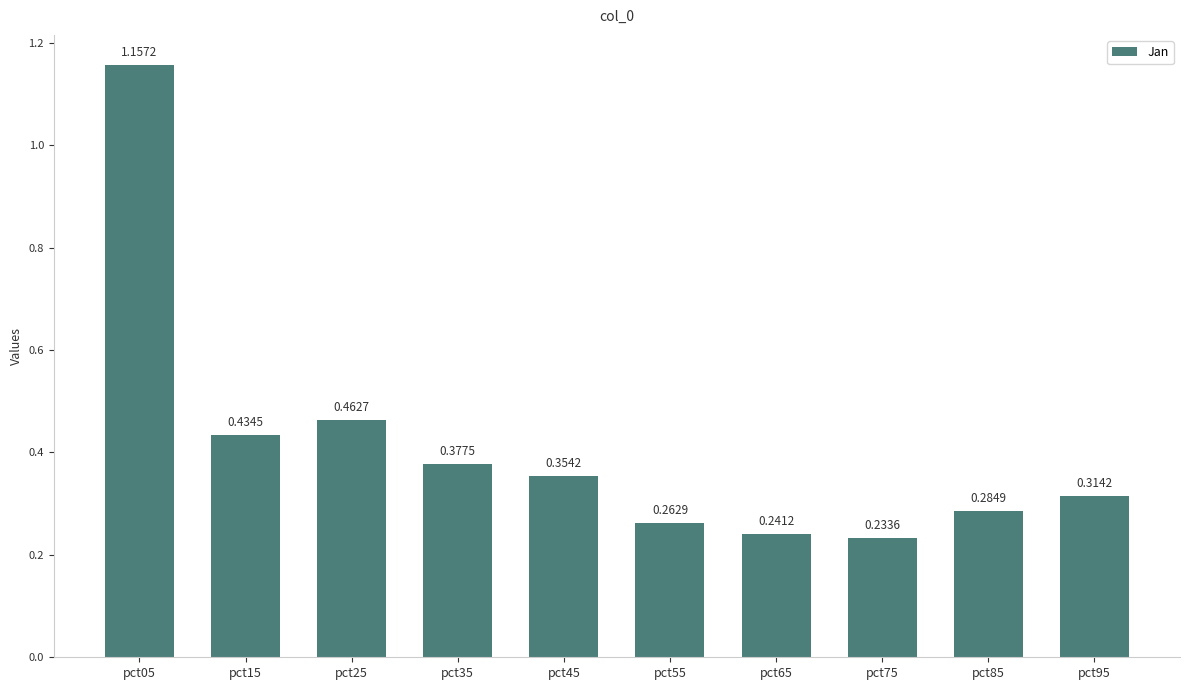

What is the change in value from pct35 to pct55?

-0.1